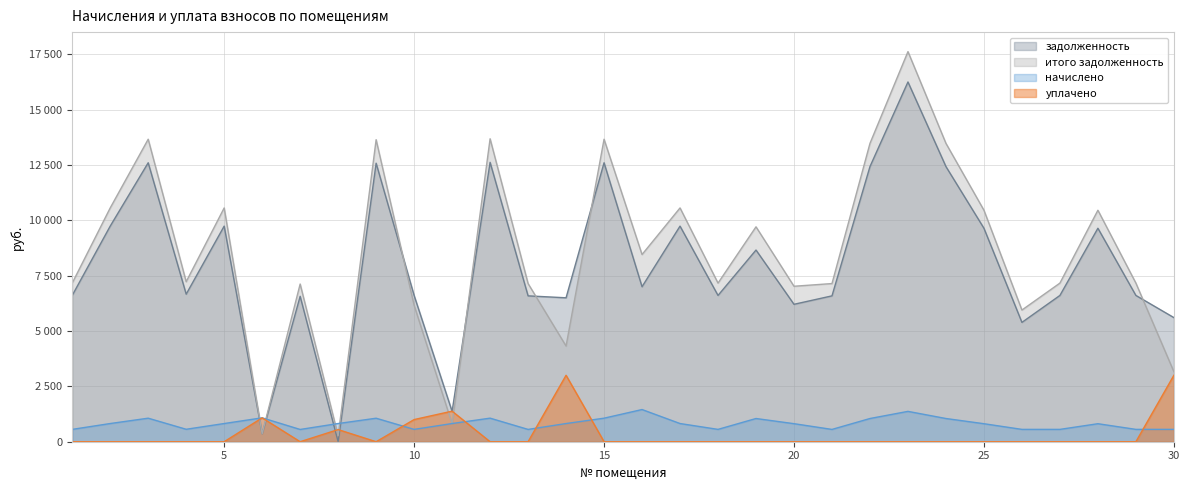

True or false: уплачено has more than 2 interior local peaks.

True